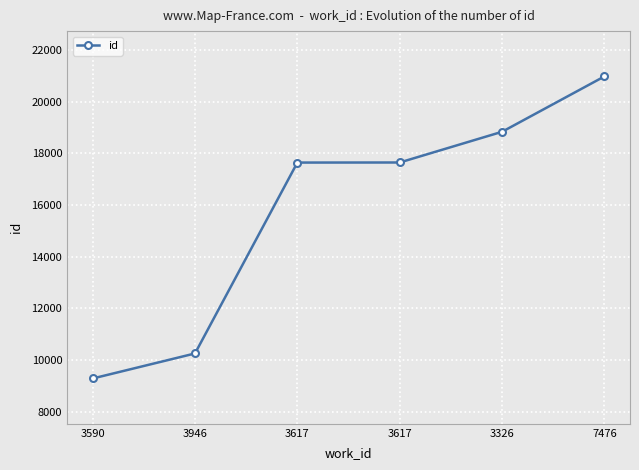

What is the ratio of the value at 3326 to the value at 3617?

1.1